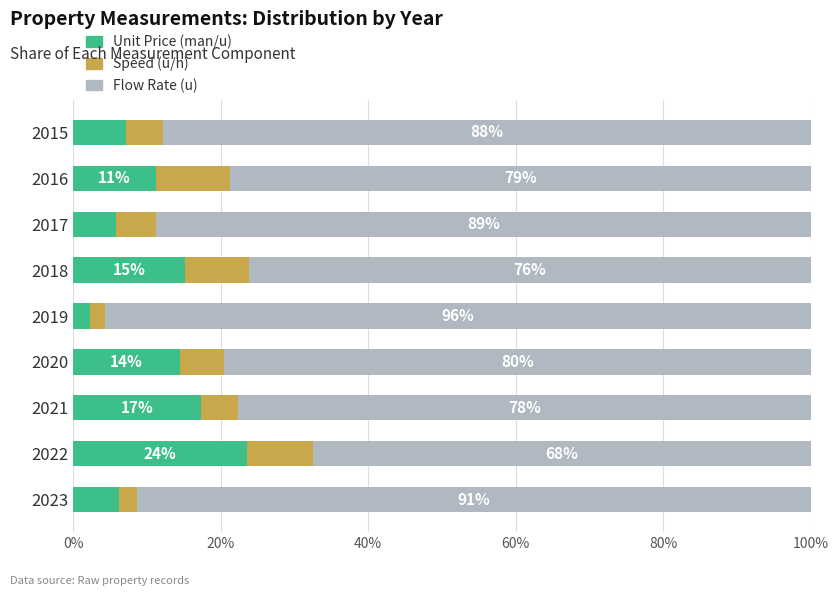

What is the approximate value of Unit Price (man/u) at 2020?

14.5